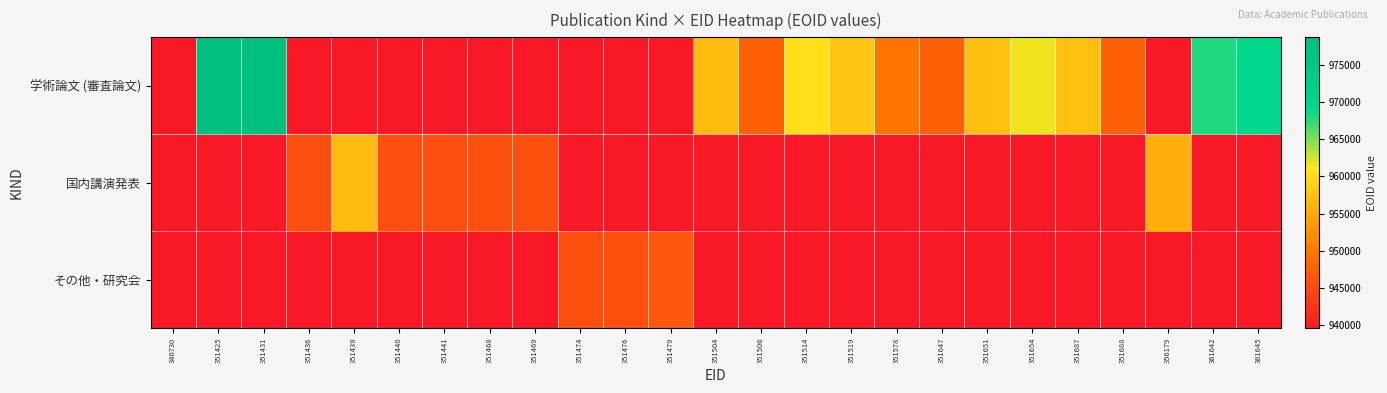

Between 351441 and 351504, which series saw the biggest shift?

学術論文 (審査論文)